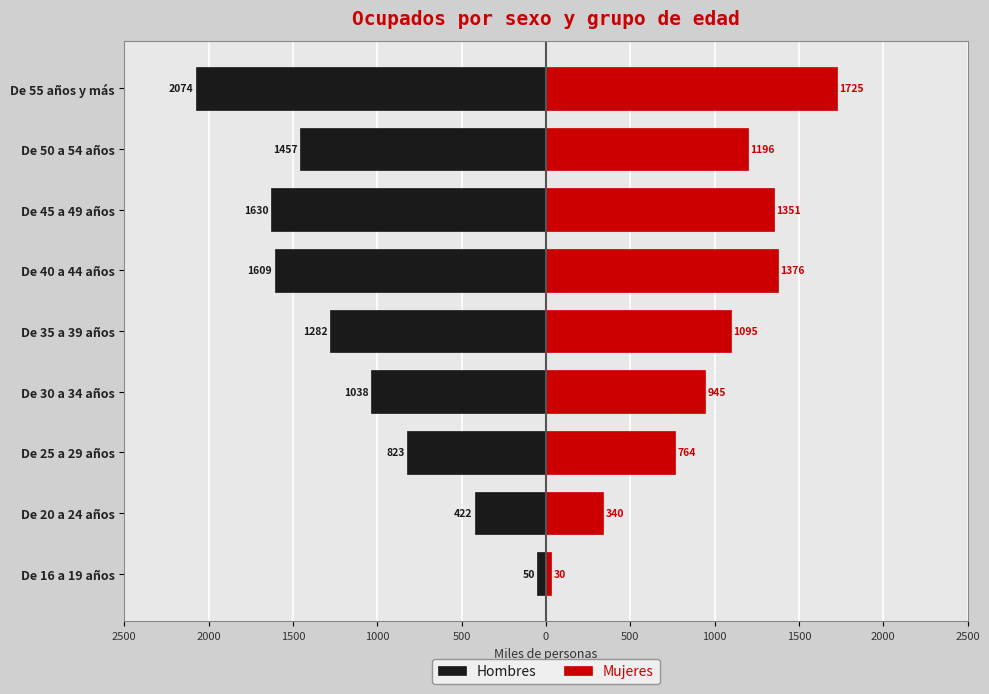

What is the minimum value for Hombres?

-2074.4